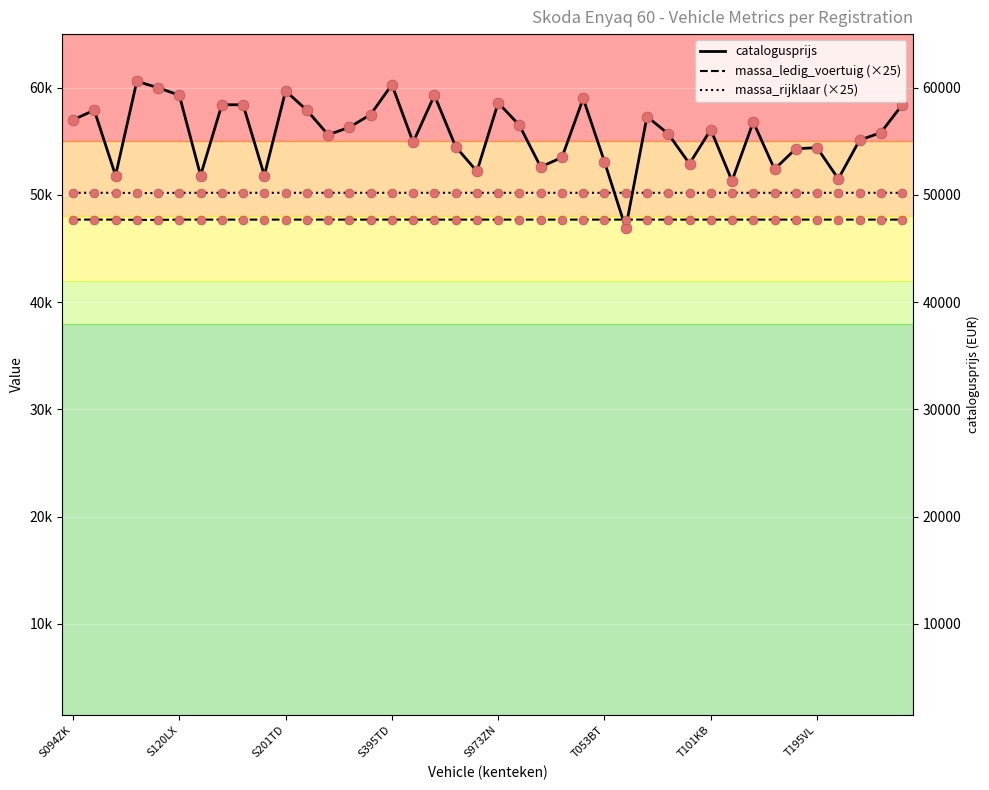

Which series has the largest Y range (max minus min)?

catalogusprijs